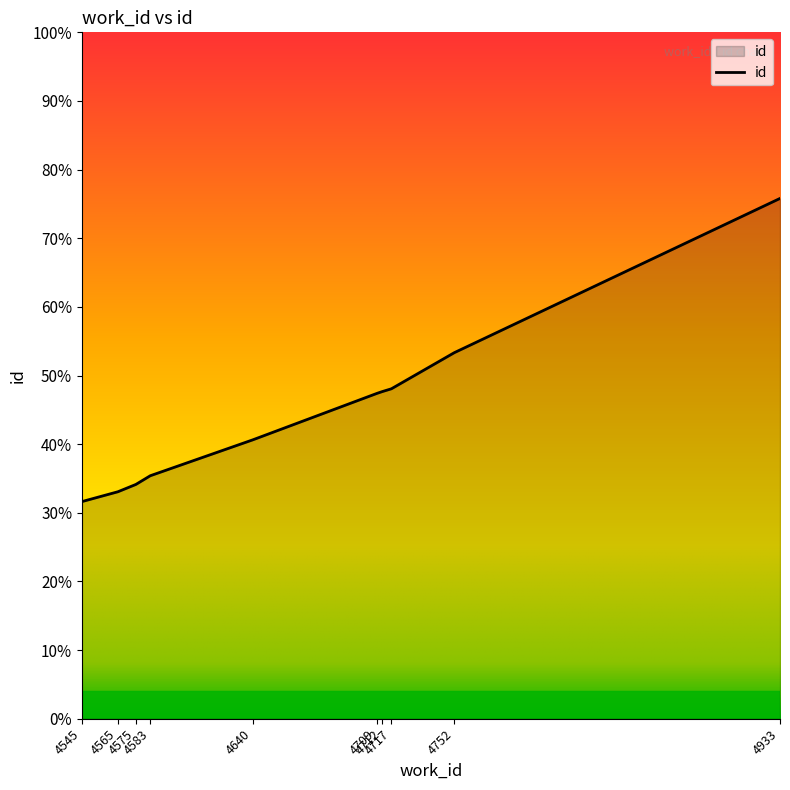

At which category does the chart reach its peak across all series?

4933